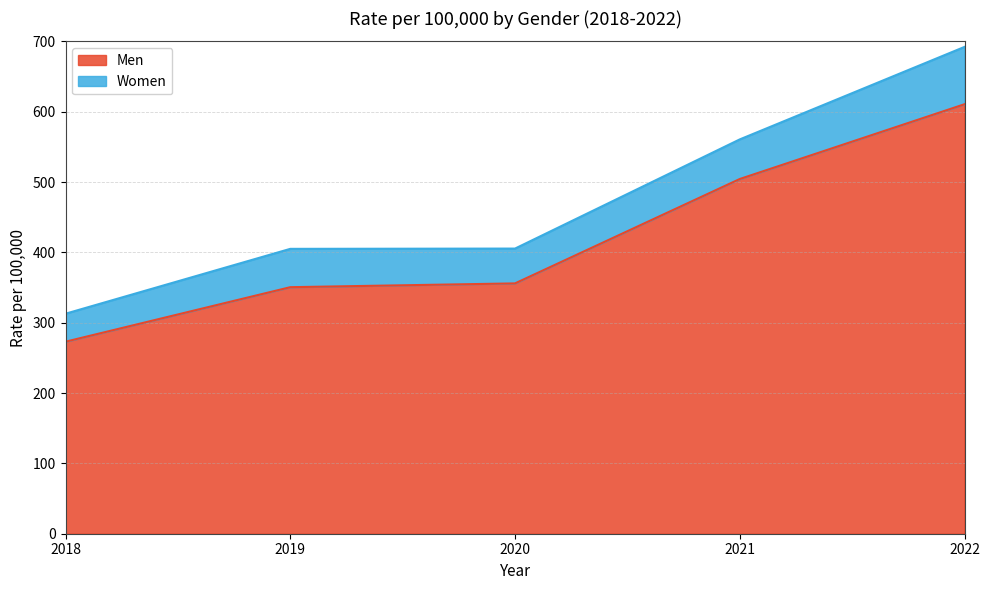

What is the value of the 3rd point from the left?

355.9